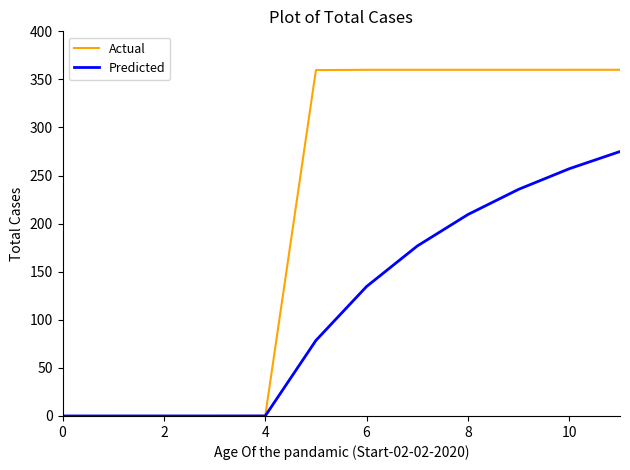

What is the average value of the Actual series?

210.0